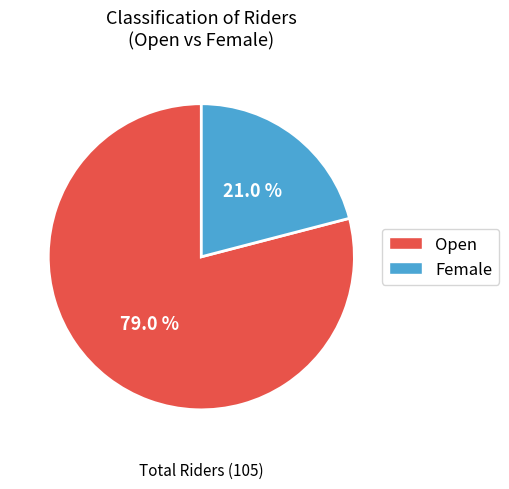

What is the ratio of the value at Female to the value at Open?

0.3